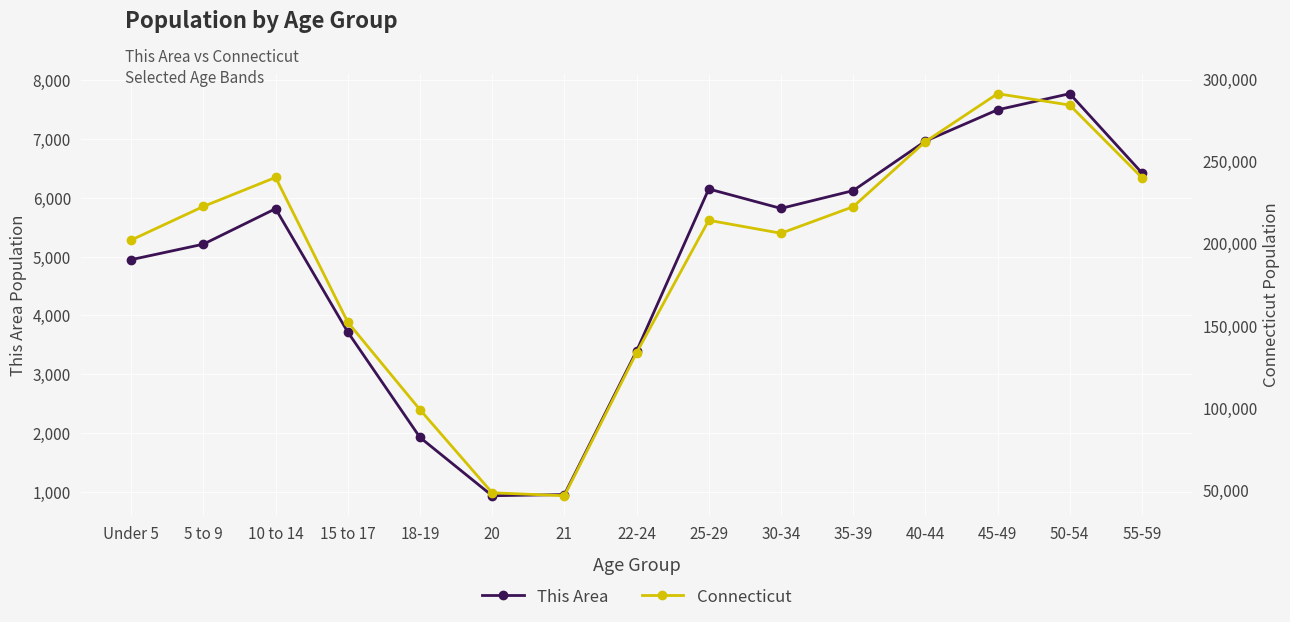

What is the smallest value displayed?

940